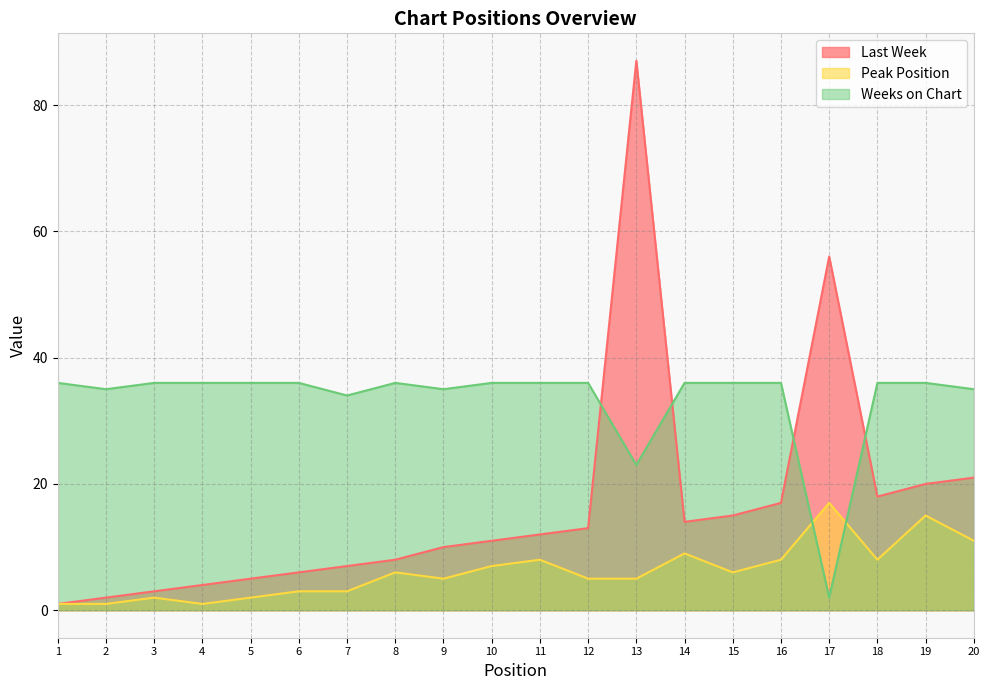

True or false: Weeks on Chart has a value of 49 at 5.

False